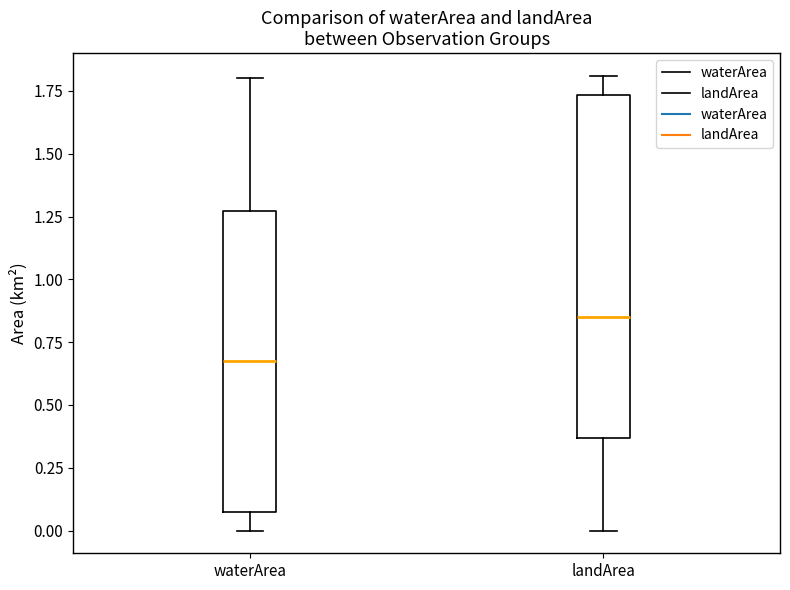

Which box's median line is the lowest?

waterArea